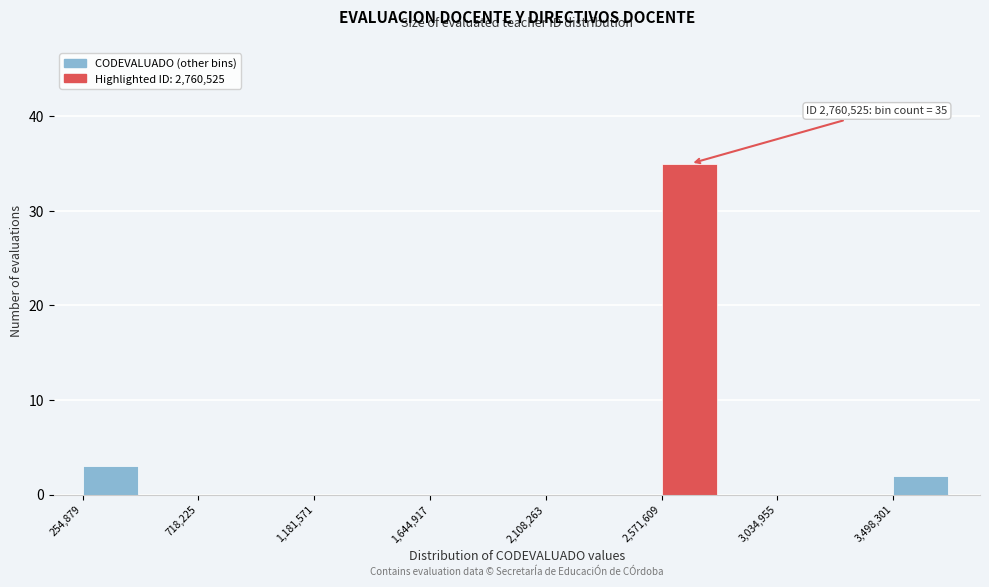

Over which range of the x-axis is the bar tallest?

2550000 to 2800000